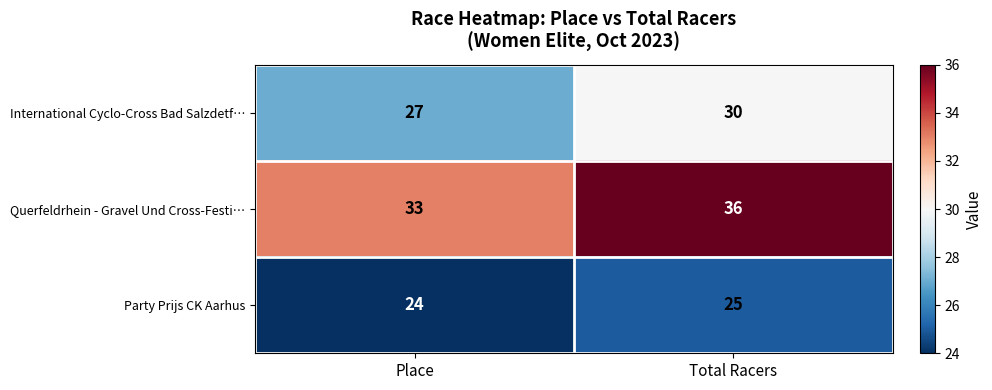

Which series has the largest total across all categories?

Querfeldrhein - Gravel Und Cross-Festi…